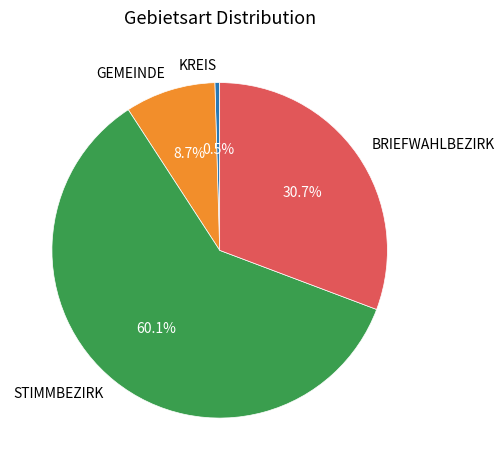

What is the smallest slice in the pie chart?

KREIS